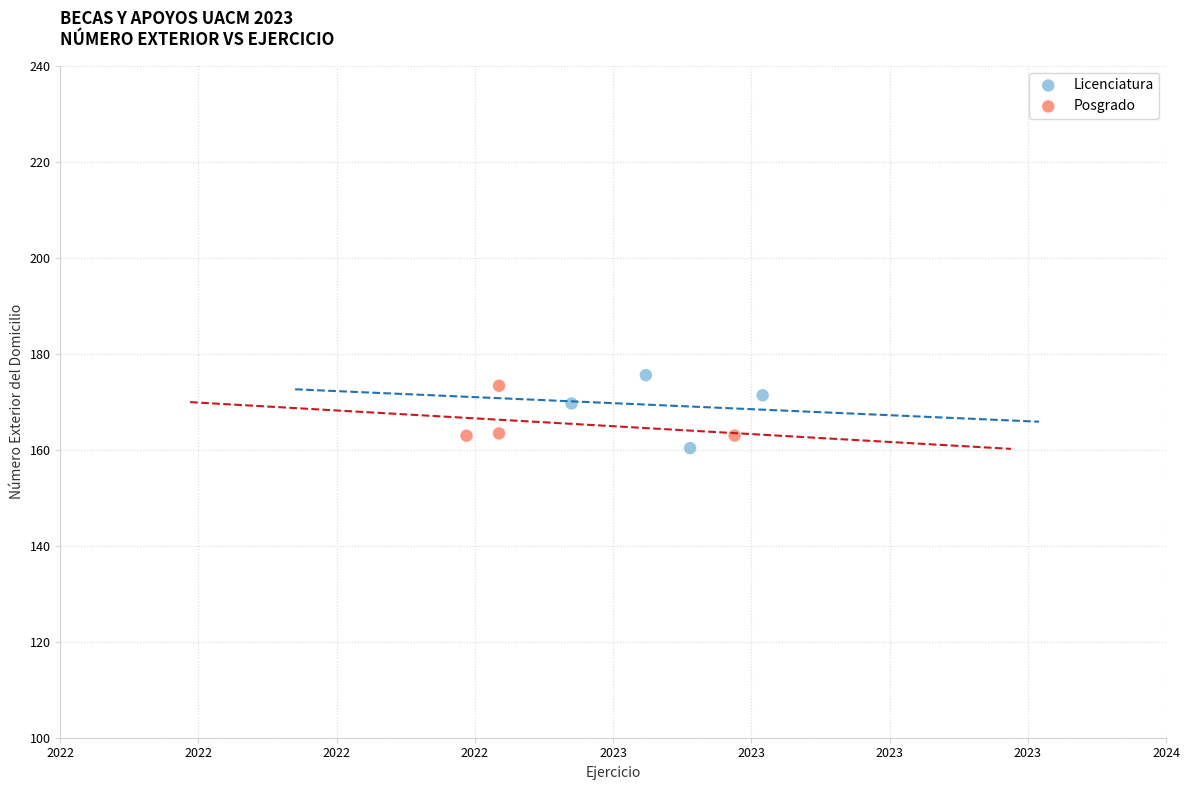

Which series contains the highest Y value?

Licenciatura